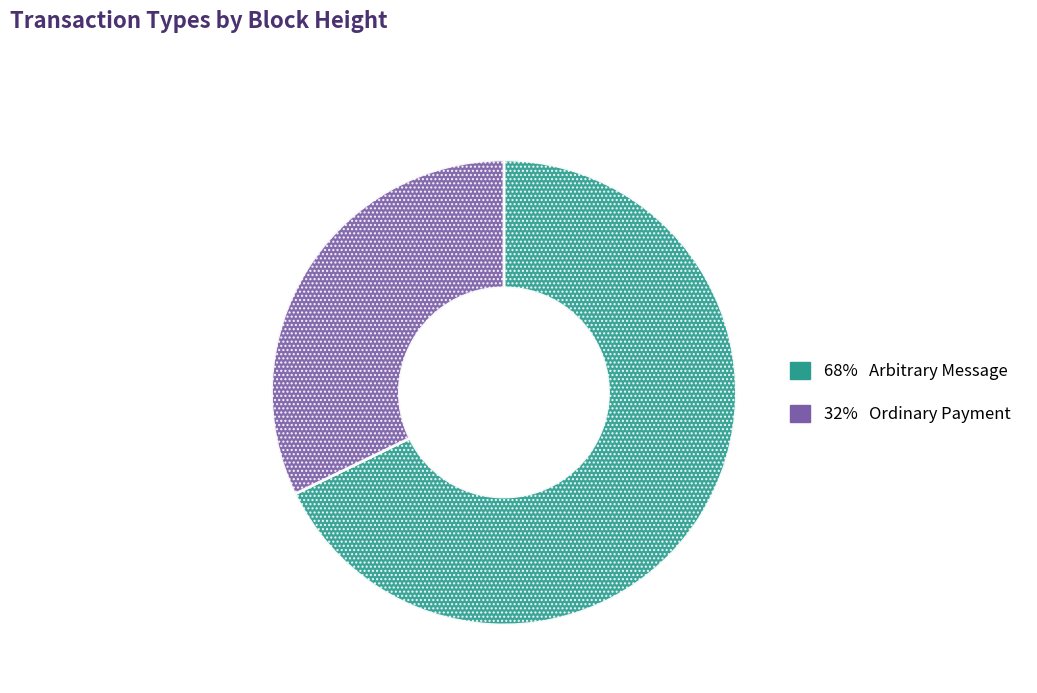

Does any single category account for the majority?

Yes